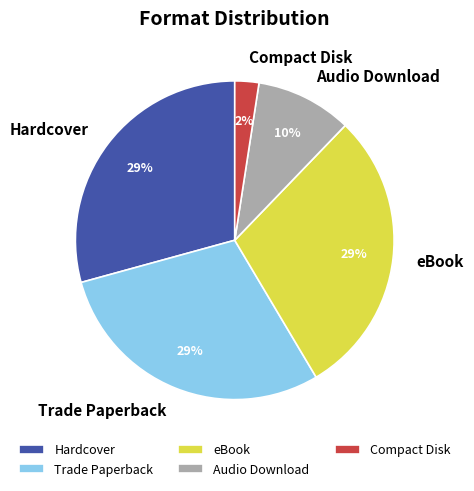

Between Compact Disk and Hardcover, which is larger?

Hardcover